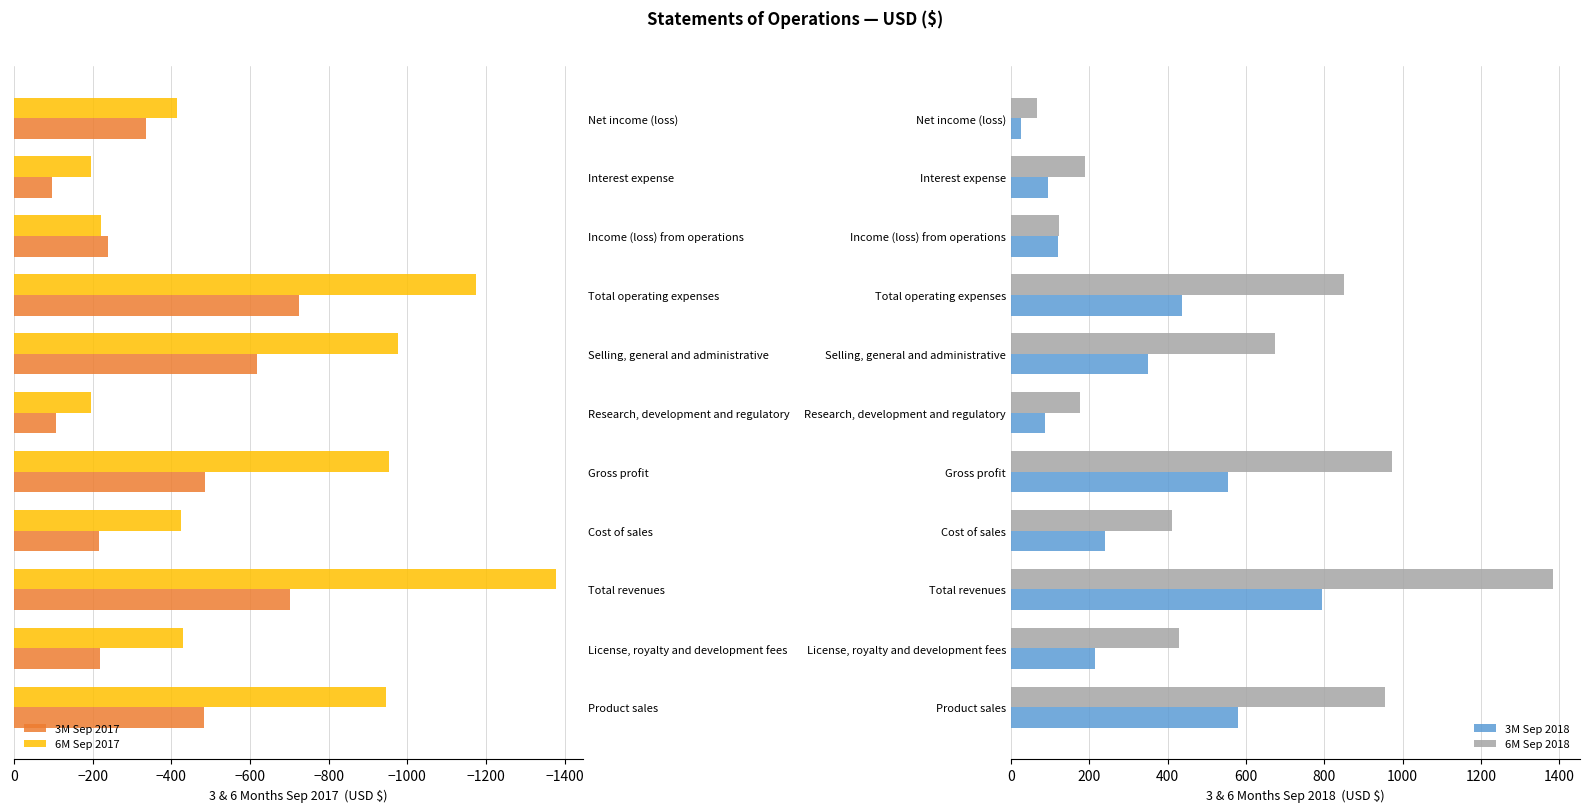

Rank the categories by 6M Sep 2017 value from lowest to highest.

Total revenues, Total operating expenses, Selling, general and administrative, Gross profit, Product sales, License, royalty and development fees, Cost of sales, Net income (loss), Income (loss) from operations, Research, development and regulatory, Interest expense